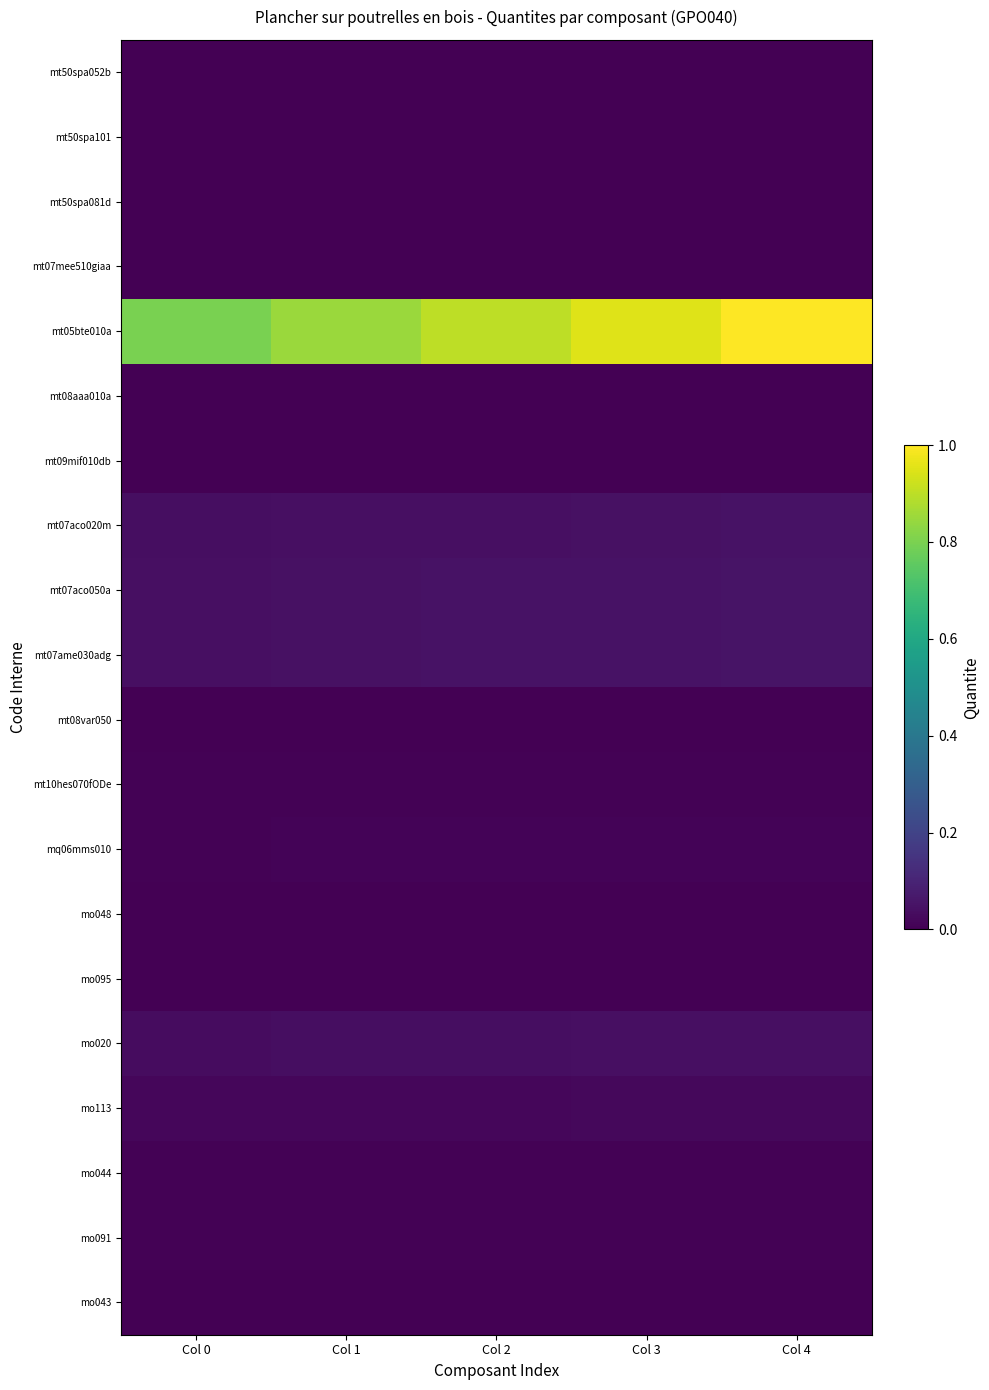

Reading left to right, list all the values displayed in this chart.

mt50spa052b: Col 0=0.0	Col 1=0.0	Col 2=0.0	Col 3=0.0	Col 4=0.0
mt50spa101: Col 0=0.0	Col 1=0.0	Col 2=0.0	Col 3=0.0	Col 4=0.0
mt50spa081d: Col 0=0.0	Col 1=0.0	Col 2=0.0	Col 3=0.0	Col 4=0.0
mt07mee510giaa: Col 0=0.0	Col 1=0.0	Col 2=0.0	Col 3=0.0	Col 4=0.0
mt05bte010a: Col 0=0.8	Col 1=0.8	Col 2=0.9	Col 3=0.9	Col 4=1.0
mt08aaa010a: Col 0=0.0	Col 1=0.0	Col 2=0.0	Col 3=0.0	Col 4=0.0
mt09mif010db: Col 0=0.0	Col 1=0.0	Col 2=0.0	Col 3=0.0	Col 4=0.0
mt07aco020m: Col 0=0.0	Col 1=0.0	Col 2=0.0	Col 3=0.0	Col 4=0.0
mt07aco050a: Col 0=0.0	Col 1=0.0	Col 2=0.0	Col 3=0.0	Col 4=0.1
mt07ame030adg: Col 0=0.0	Col 1=0.0	Col 2=0.0	Col 3=0.0	Col 4=0.1
mt08var050: Col 0=0.0	Col 1=0.0	Col 2=0.0	Col 3=0.0	Col 4=0.0
mt10hes070fODe: Col 0=0.0	Col 1=0.0	Col 2=0.0	Col 3=0.0	Col 4=0.0
mq06mms010: Col 0=0.0	Col 1=0.0	Col 2=0.0	Col 3=0.0	Col 4=0.0
mo048: Col 0=0.0	Col 1=0.0	Col 2=0.0	Col 3=0.0	Col 4=0.0
mo095: Col 0=0.0	Col 1=0.0	Col 2=0.0	Col 3=0.0	Col 4=0.0
mo020: Col 0=0.0	Col 1=0.0	Col 2=0.0	Col 3=0.0	Col 4=0.0
mo113: Col 0=0.0	Col 1=0.0	Col 2=0.0	Col 3=0.0	Col 4=0.0
mo044: Col 0=0.0	Col 1=0.0	Col 2=0.0	Col 3=0.0	Col 4=0.0
mo091: Col 0=0.0	Col 1=0.0	Col 2=0.0	Col 3=0.0	Col 4=0.0
mo043: Col 0=0.0	Col 1=0.0	Col 2=0.0	Col 3=0.0	Col 4=0.0